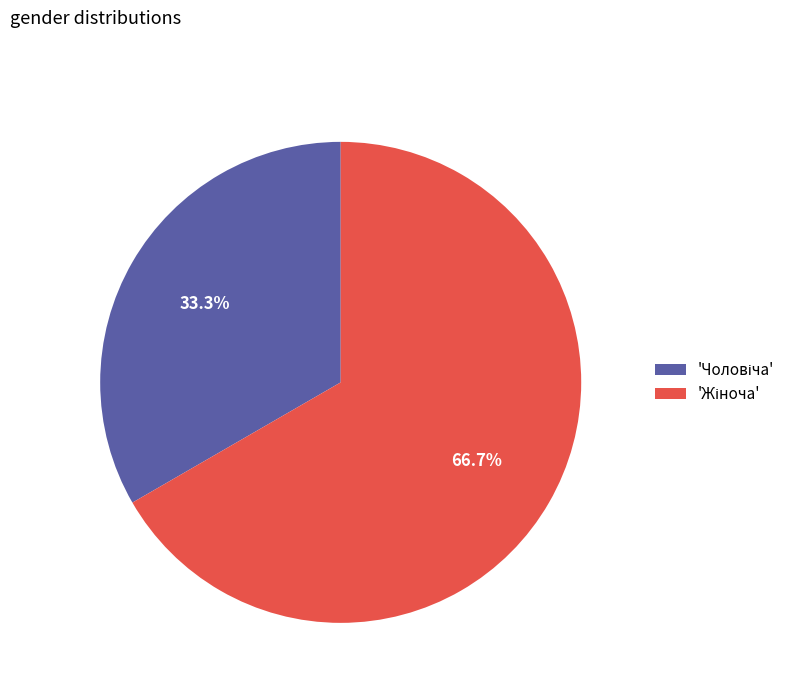

Is there a majority slice in this chart?

Yes